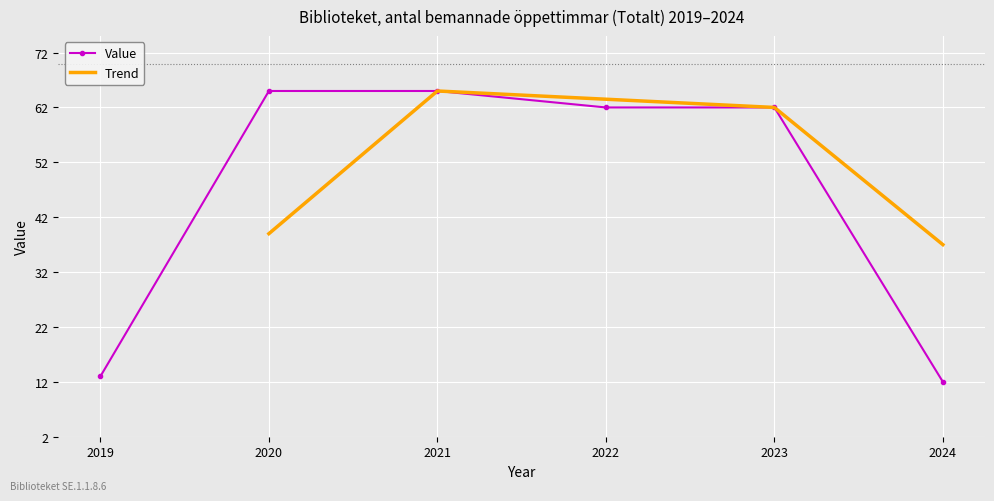

What is the value of the Value point at the 4th from the left?

62